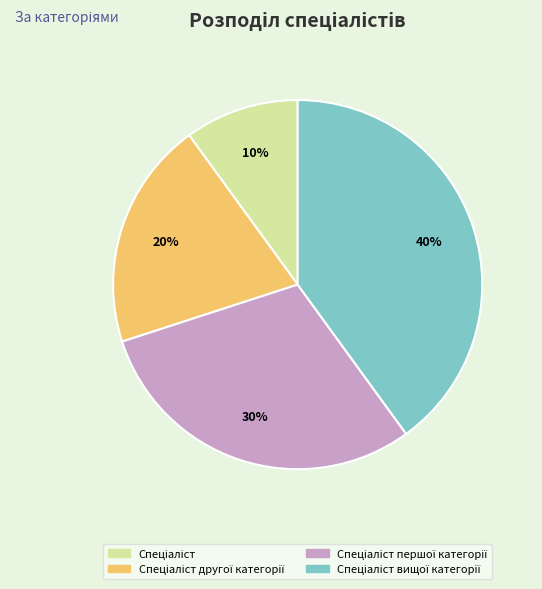

Does any single category account for the majority?

No